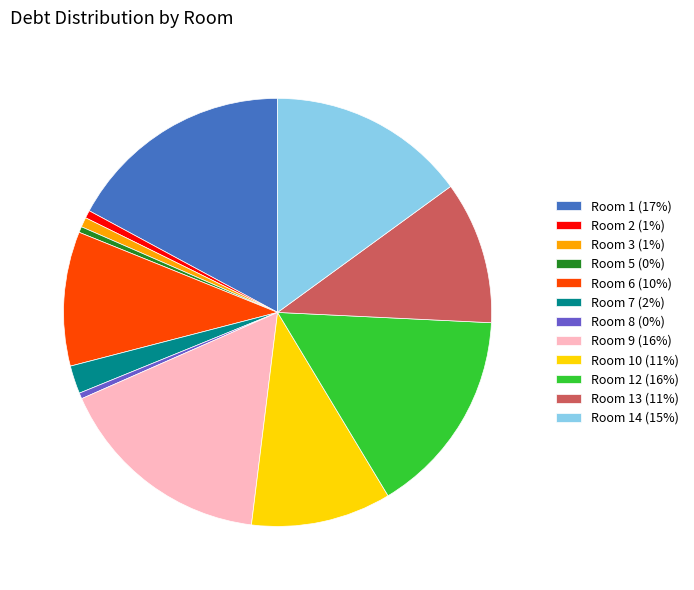

The Room 1 (17%) slice represents 17% of the pie. True or false?

True